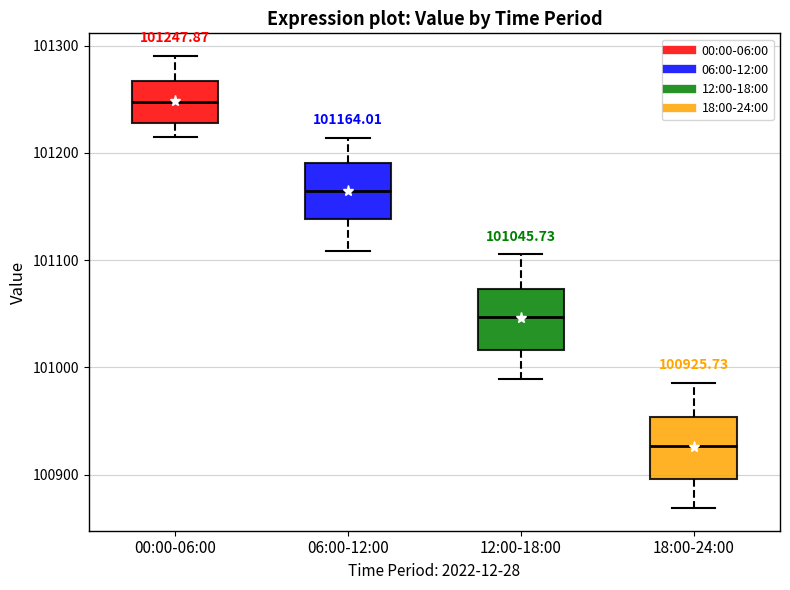

Which box has the lowest median line?

18:00-24:00